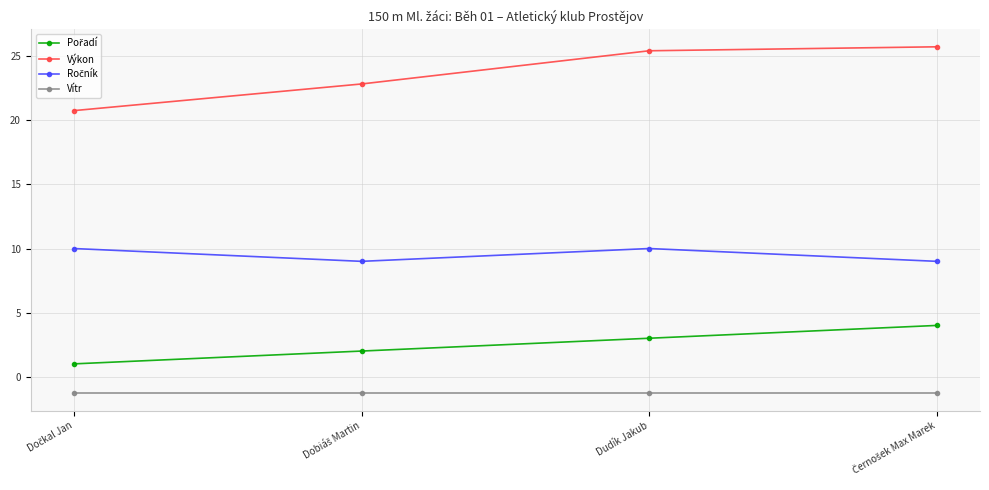

Which series has the largest total across all categories?

Výkon